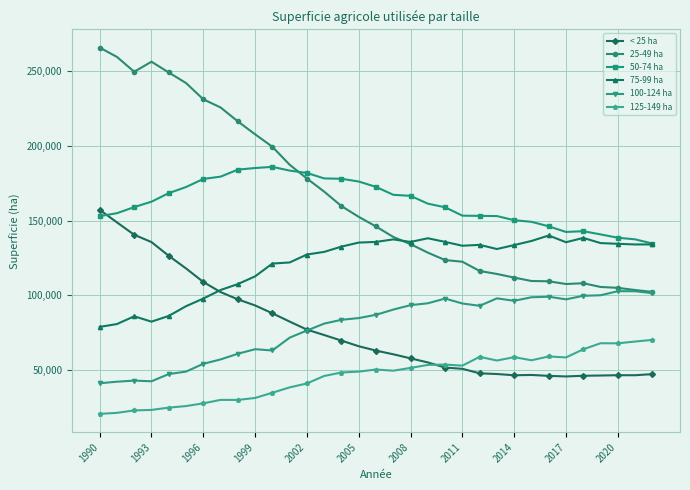

How many lines are shown in the chart?

6